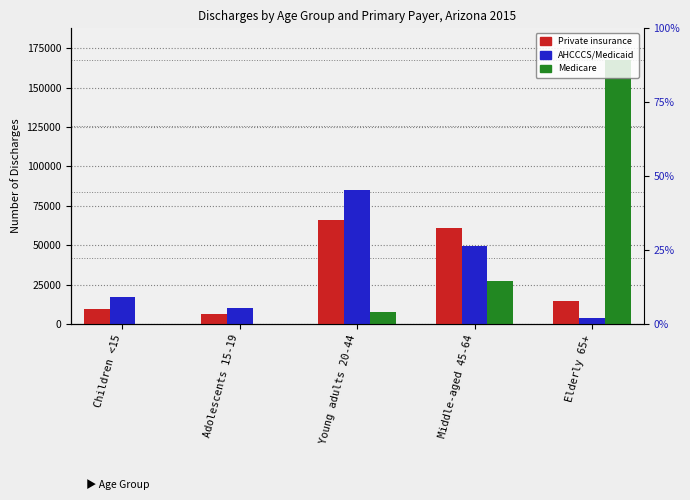

How many groups of bars are there?

5